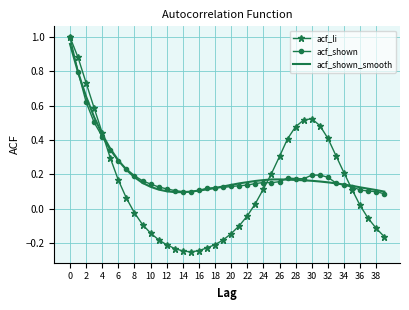

Which series has the largest range (max minus min)?

acf_li